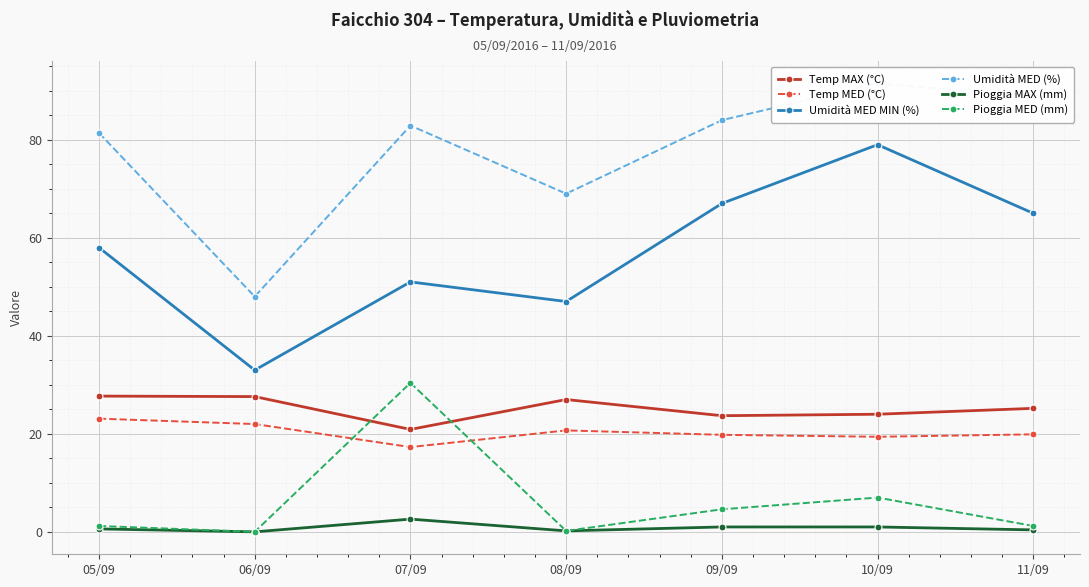

True or false: Temp MED (°C) and Temp MAX (°C) intersect in this chart.

False